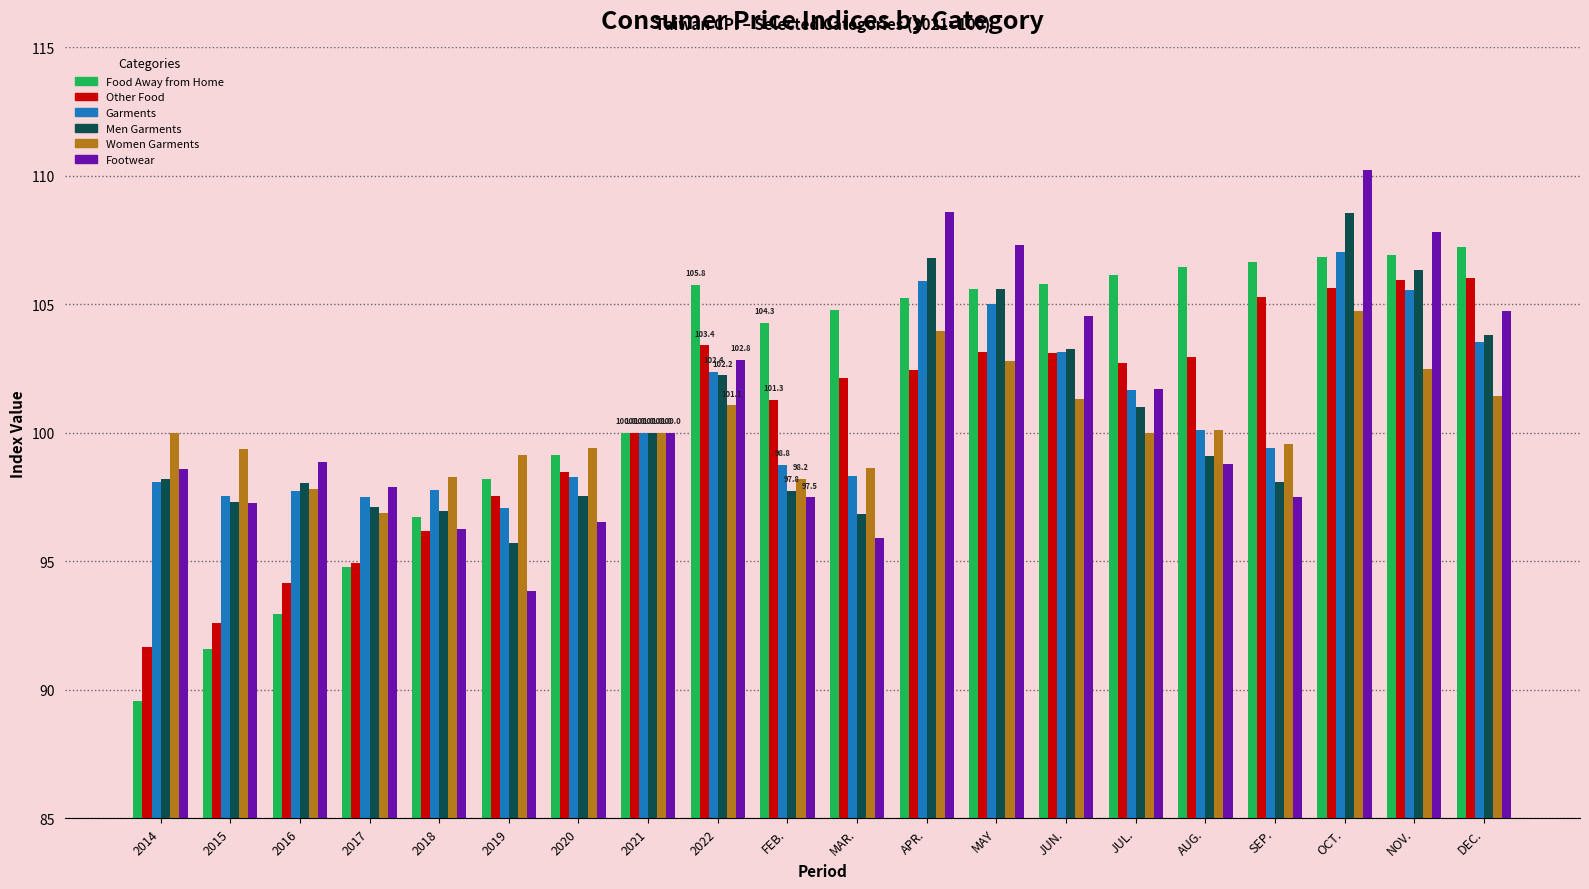

Is it true that Other Food equals 161.6 at 2016?

False